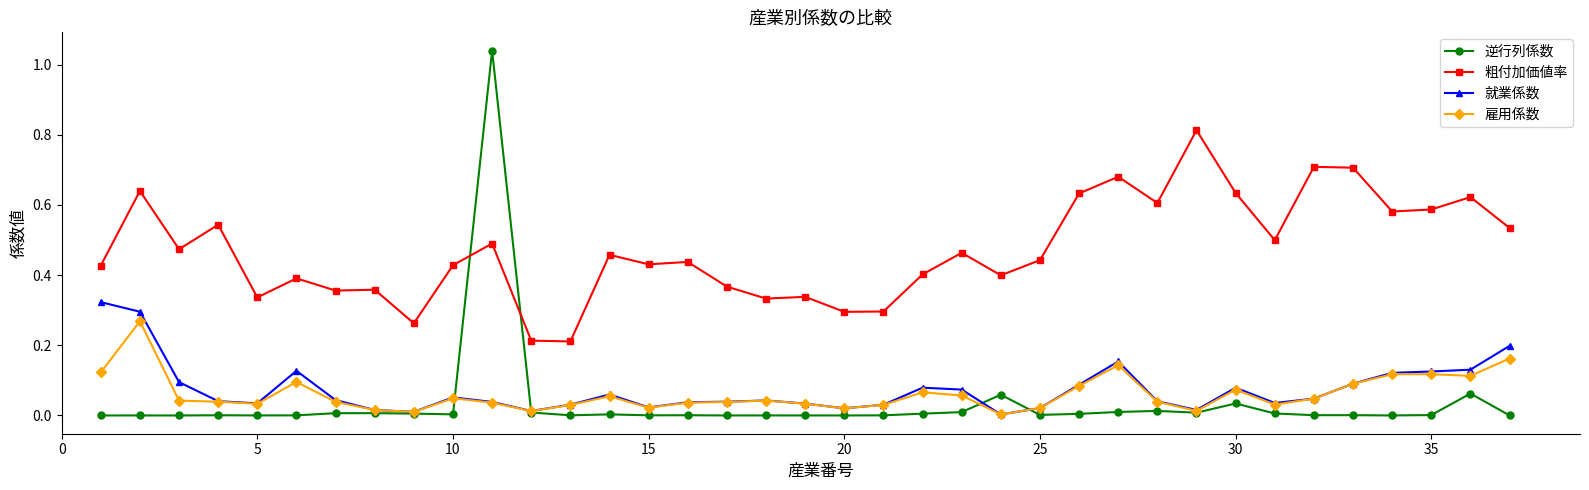

True or false: 雇用係数 and 粗付加価値率 cross at least once.

False